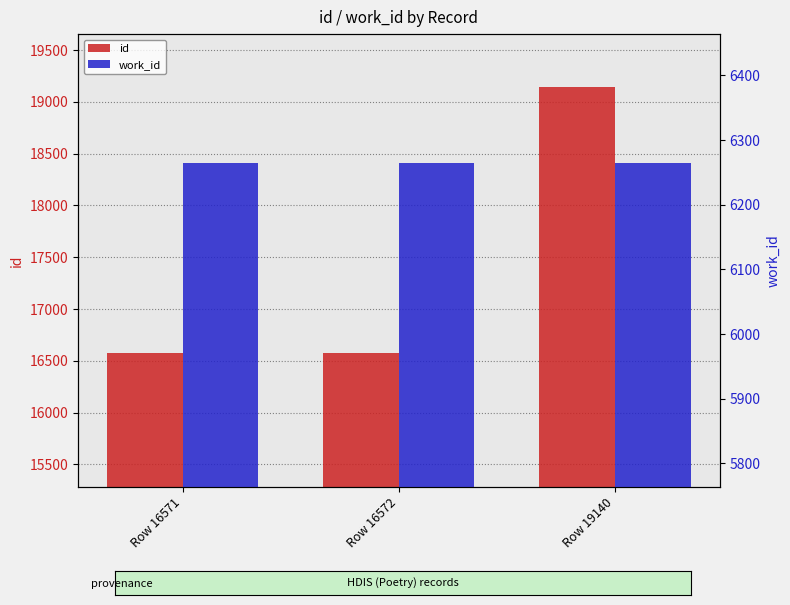

Which series has the largest range (max minus min)?

id